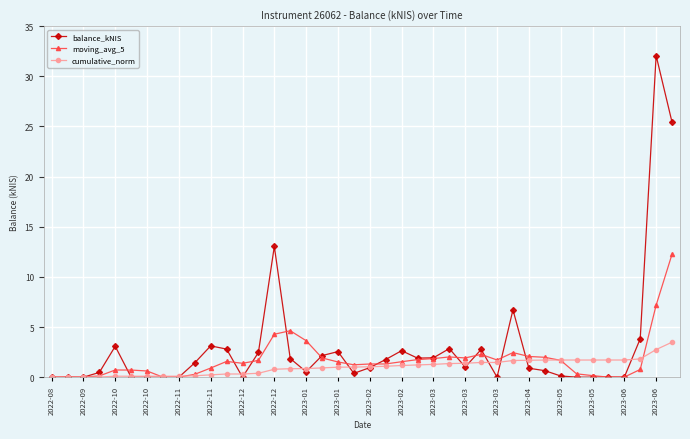

List the series in order of their peak value, highest first.

balance_kNIS, moving_avg_5, cumulative_norm